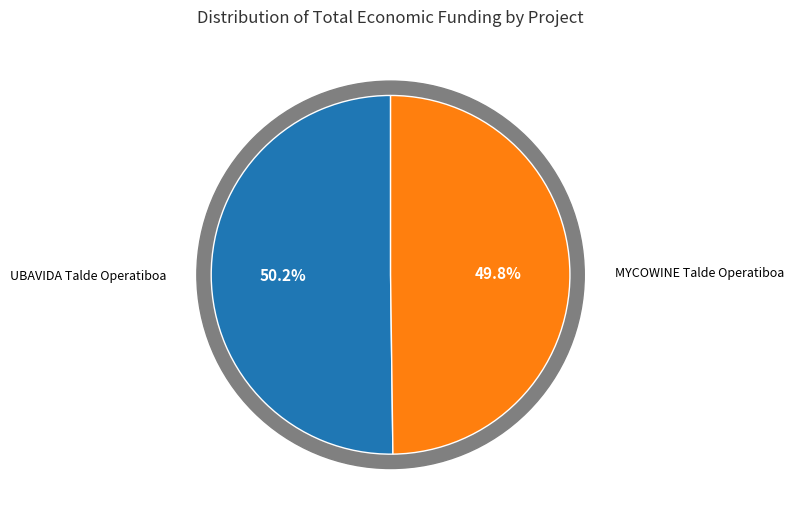

How many segments does this pie chart have?

2